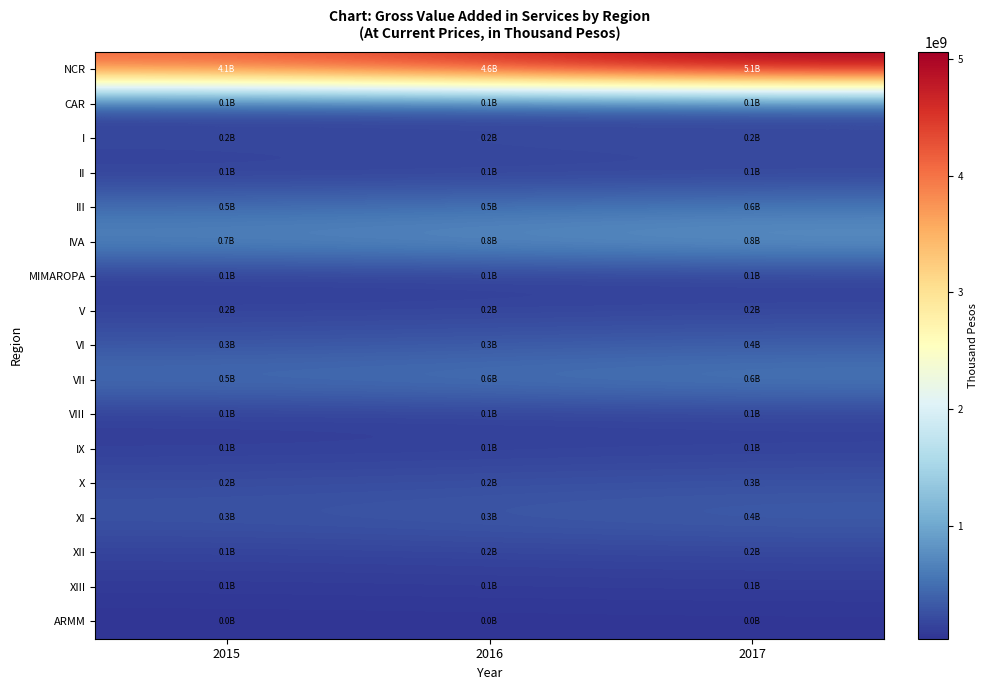

Which series has the largest total across all categories?

NCR